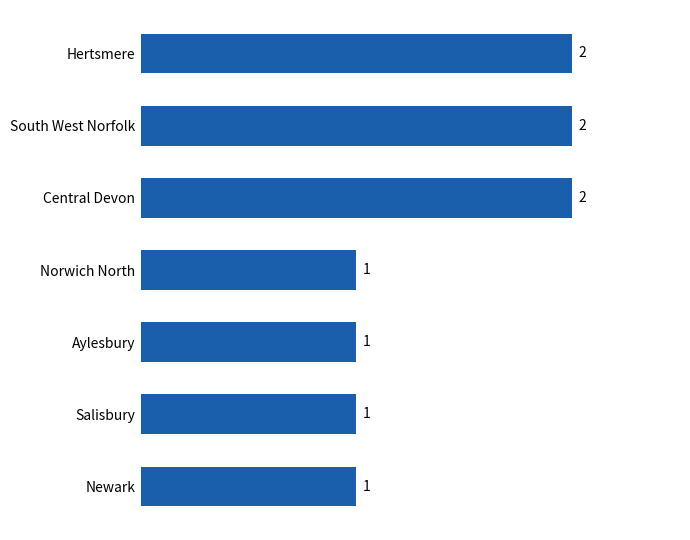

What is the smallest value displayed?

1